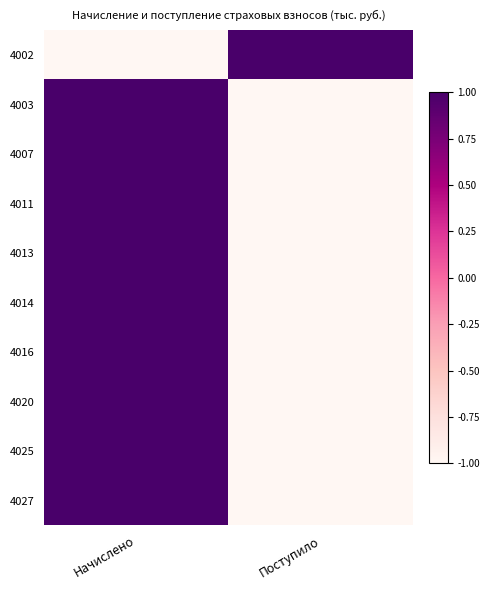

What is the difference between the highest and lowest values at Поступило?

2